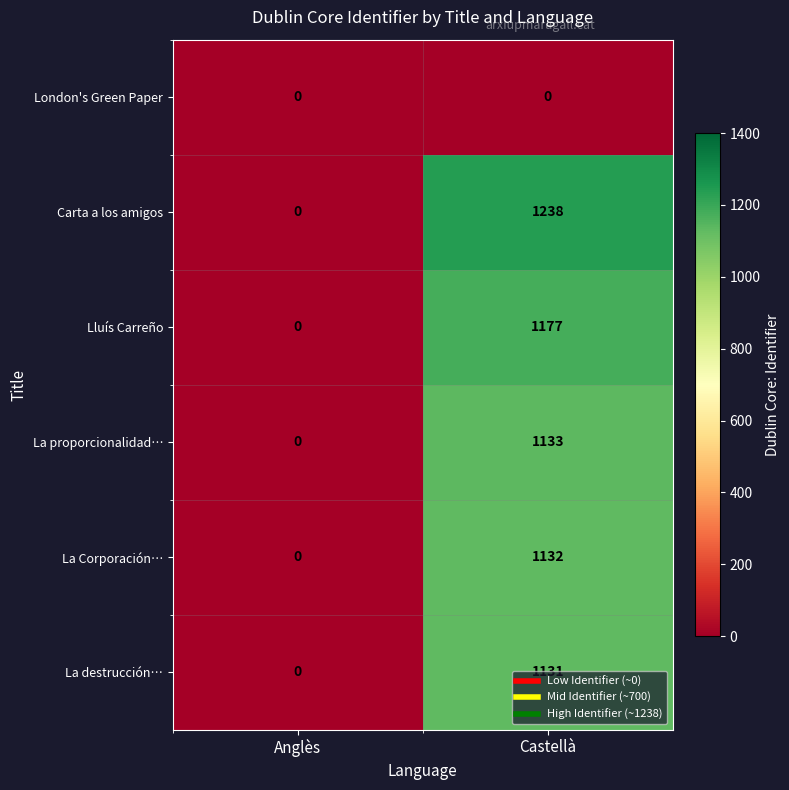

How many data points in La destrucción… are less than 1131?

1